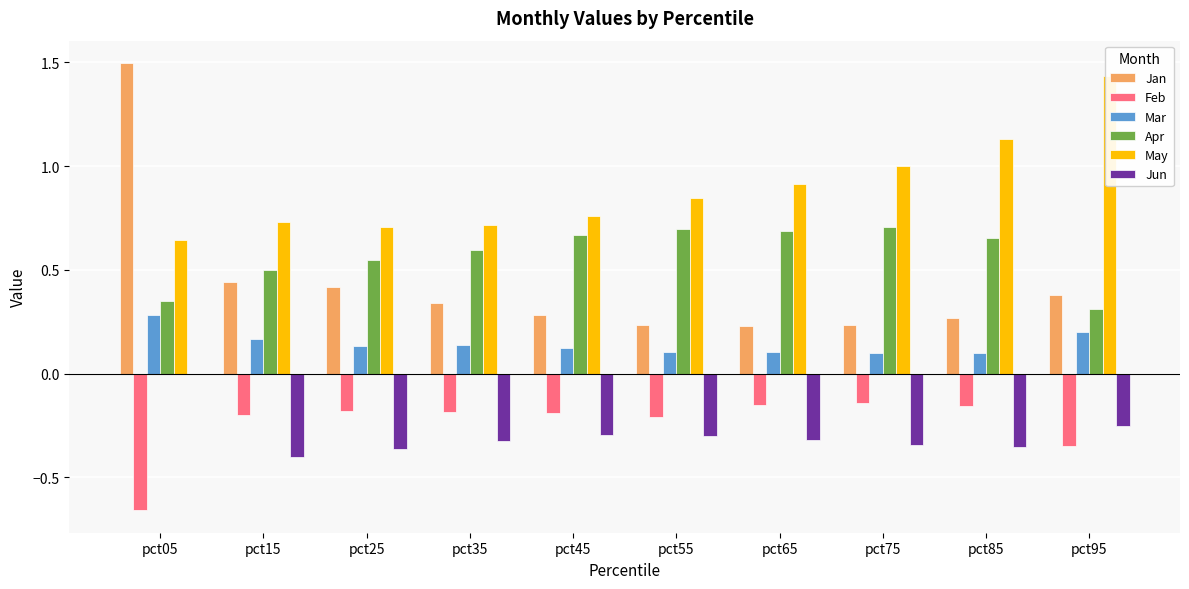

What is the difference between the highest and lowest values at pct35?

1.0